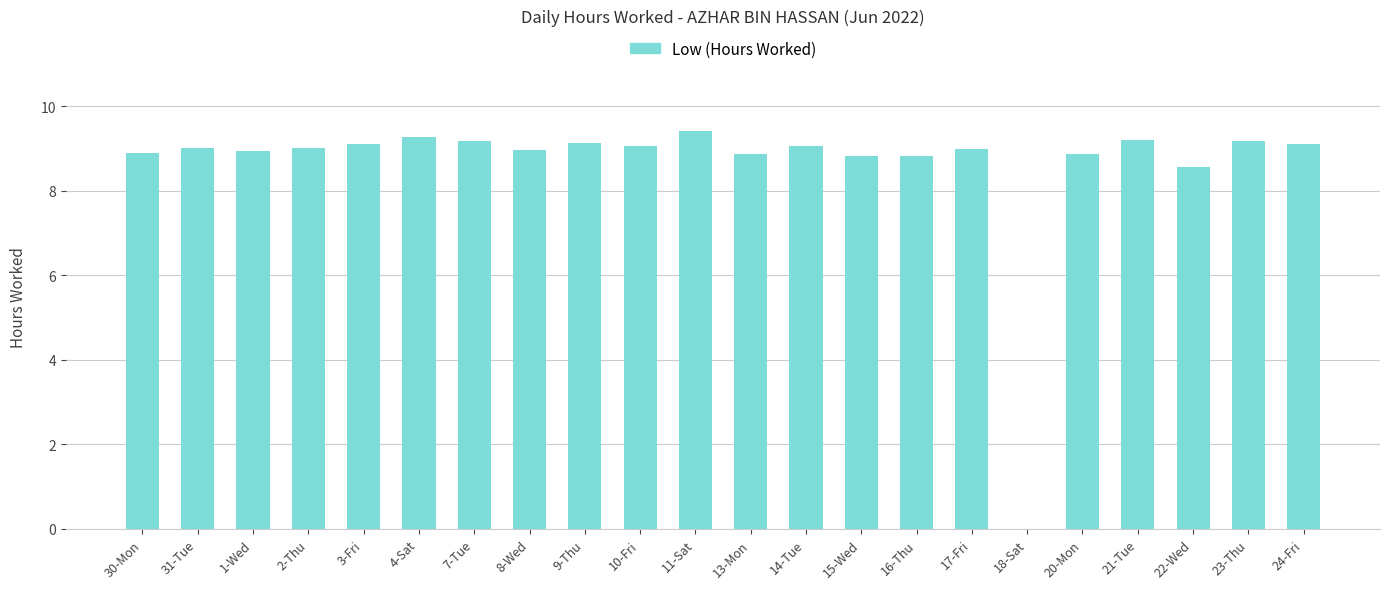

At which label is the value closest to 4?

18-Sat